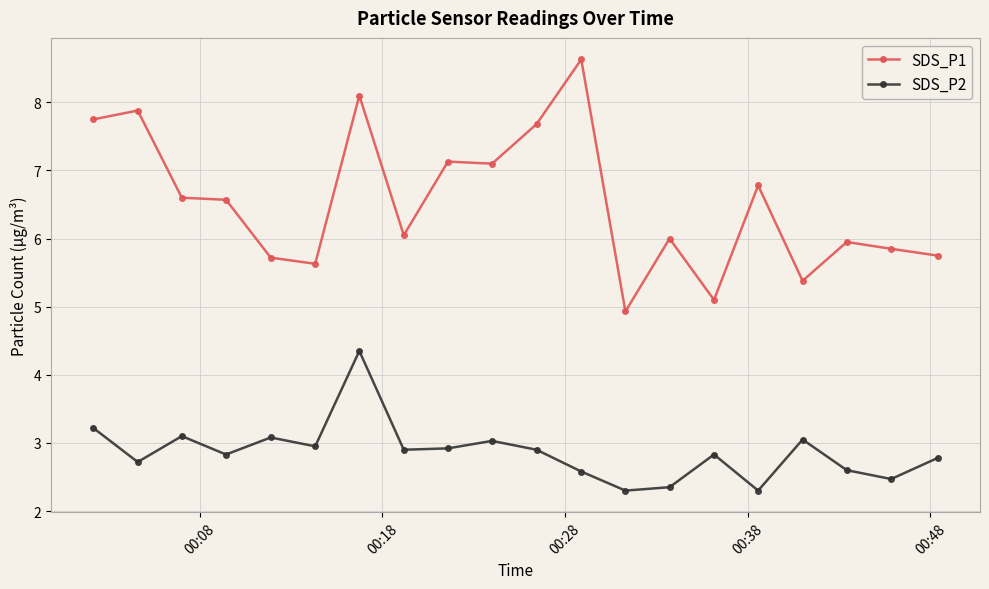

What are all the series names shown in the legend?

SDS_P1, SDS_P2